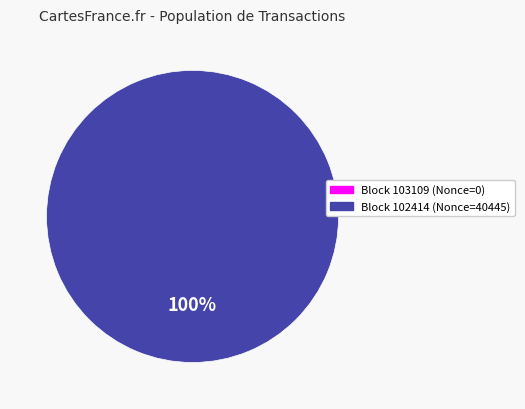

Which category accounts for the majority?

102414